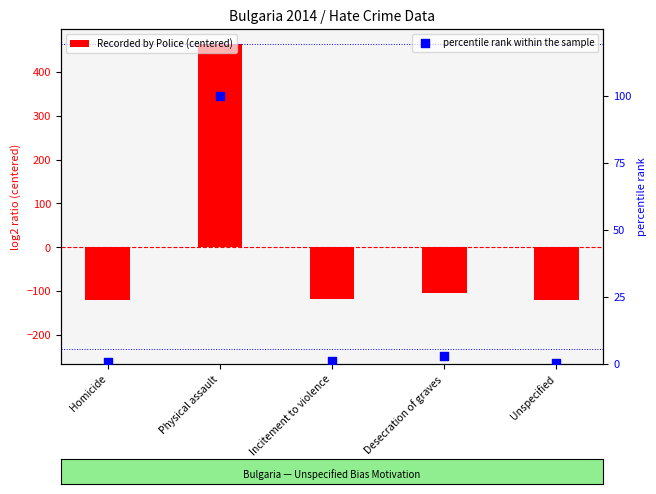

What is the total value across all series at Physical assault?

563.6